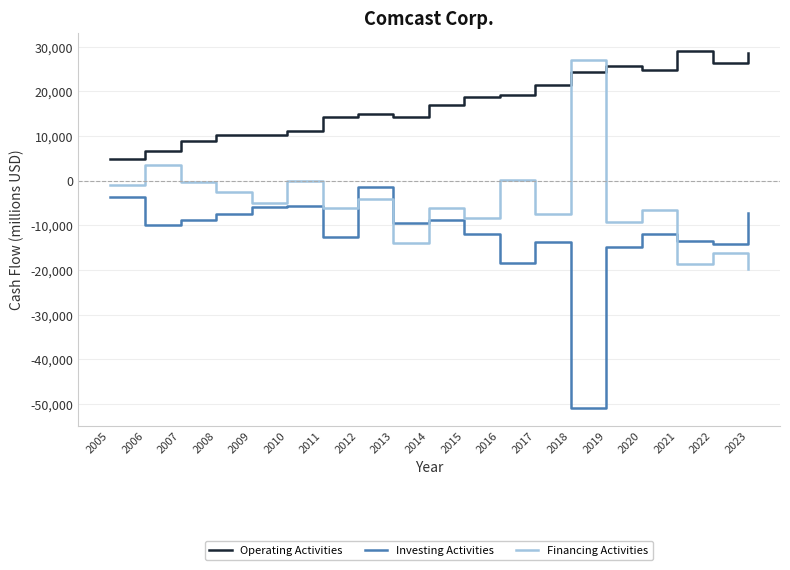

What is the highest value of the Investing Activities series?

-1486